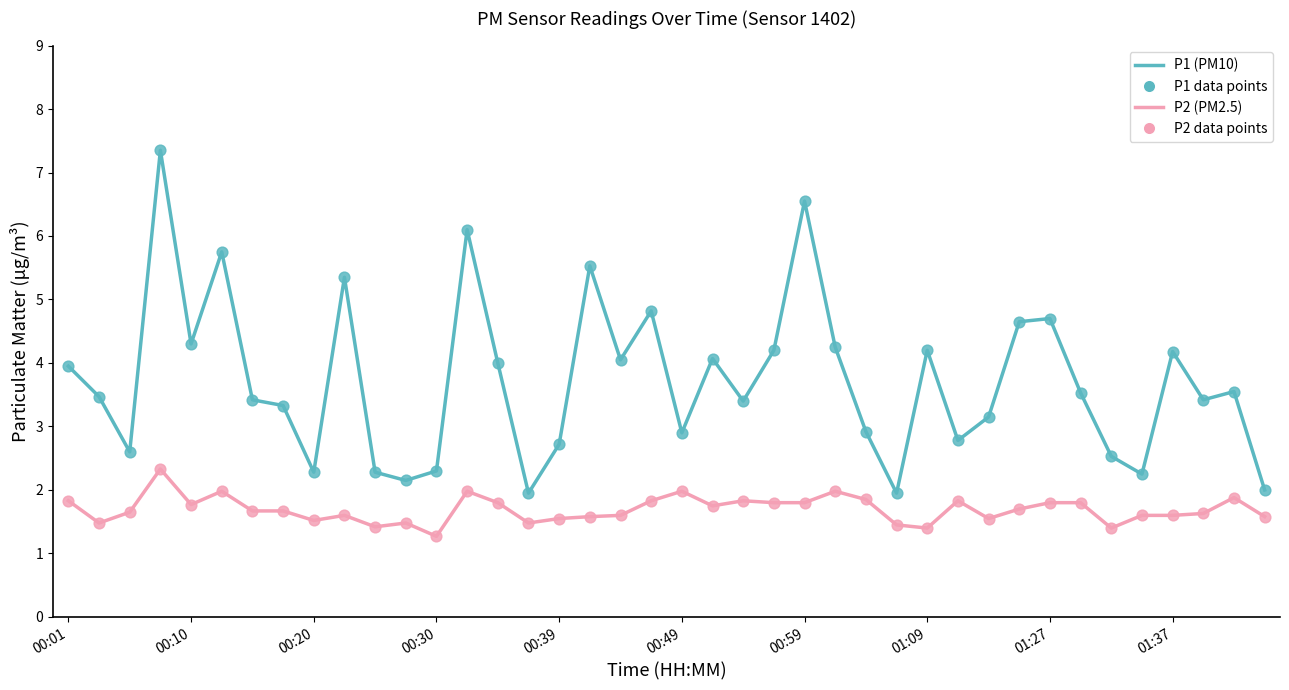

What is the smallest value displayed?

1.3